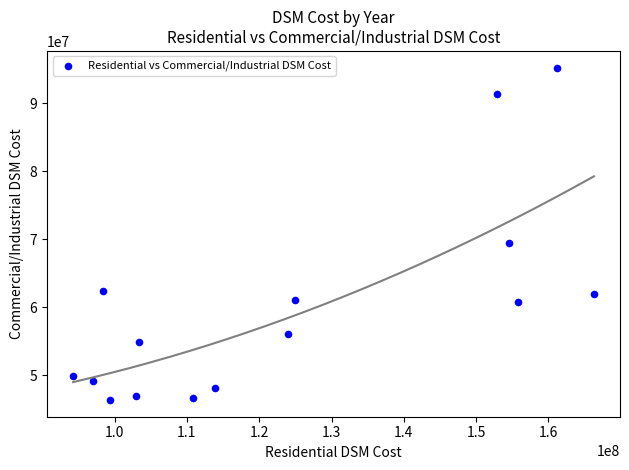

What Y value in the scatter plot is closest to 70810571?

69468561.7